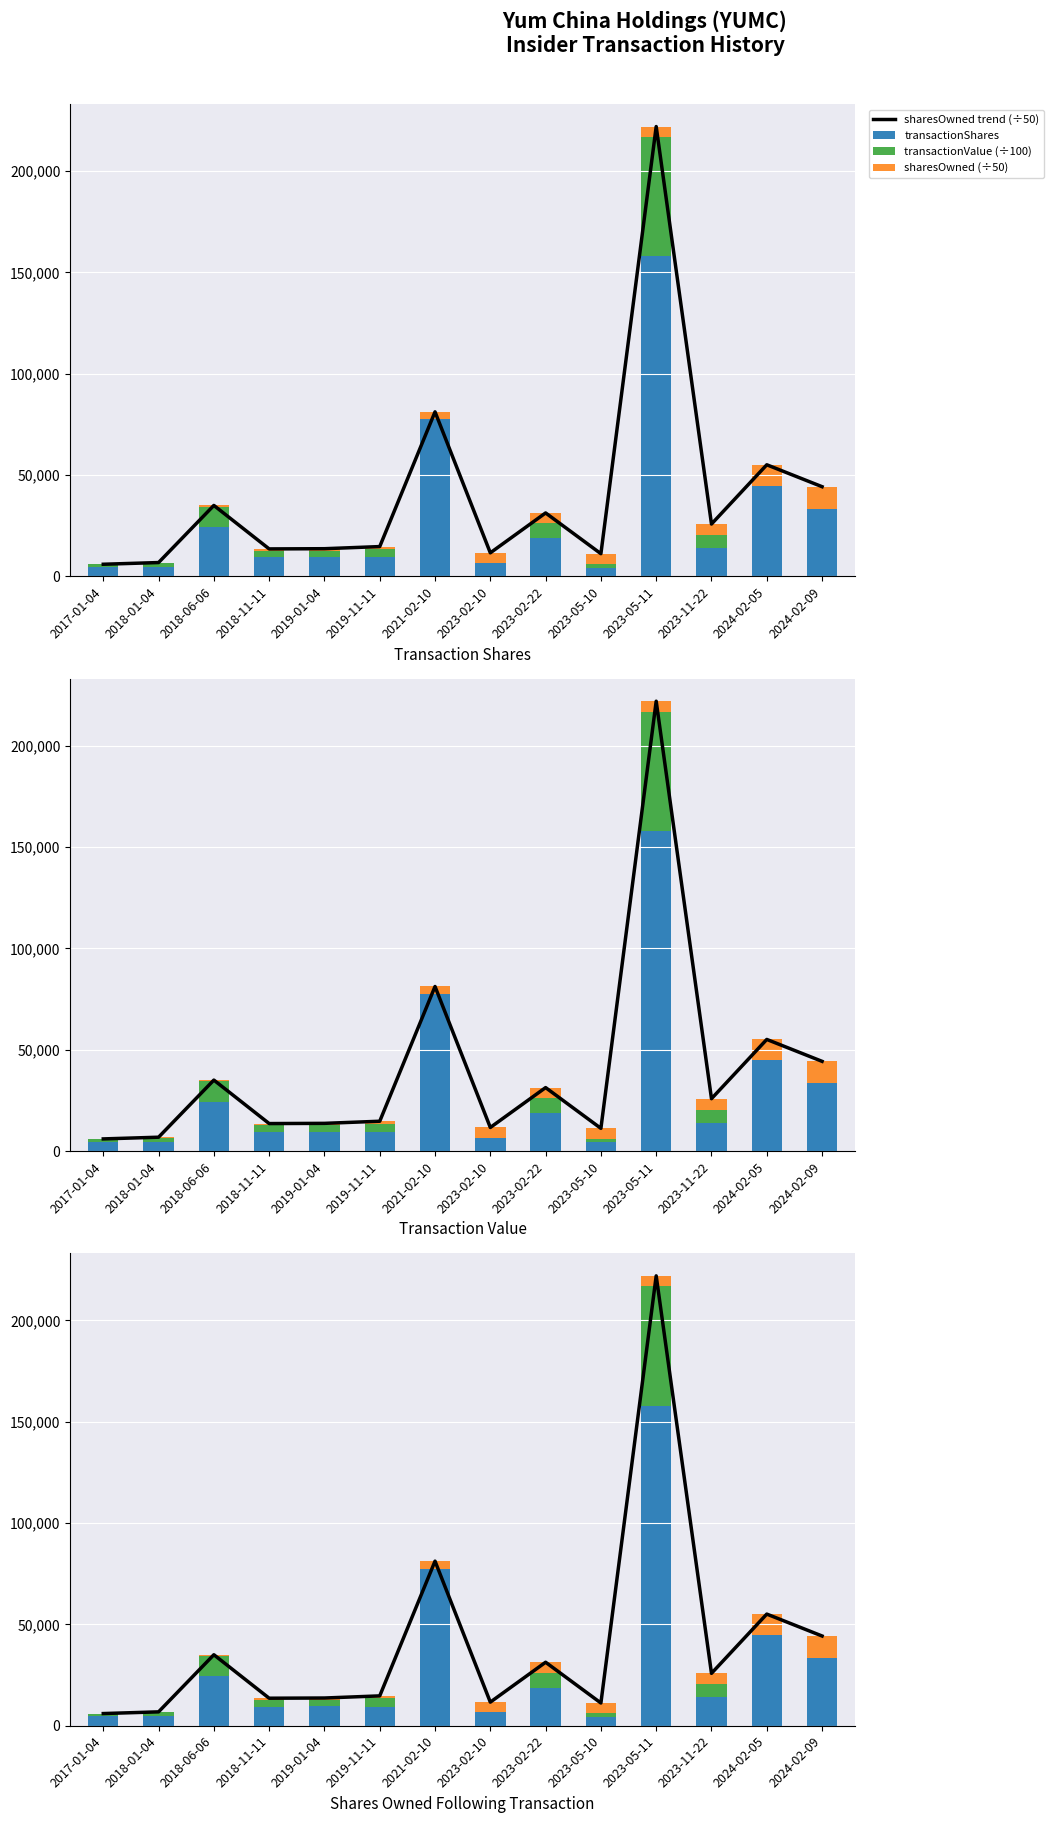

Which has a higher value, 2023-02-22 or 2019-11-11?

2023-02-22